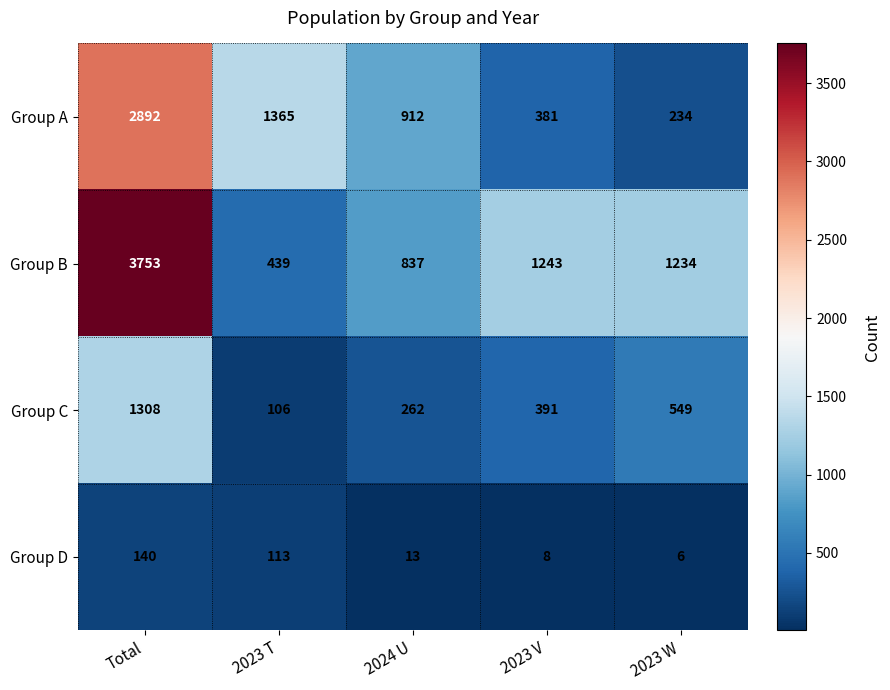

What is the sum of the Group D values at 2023 T and 2023 V?

121